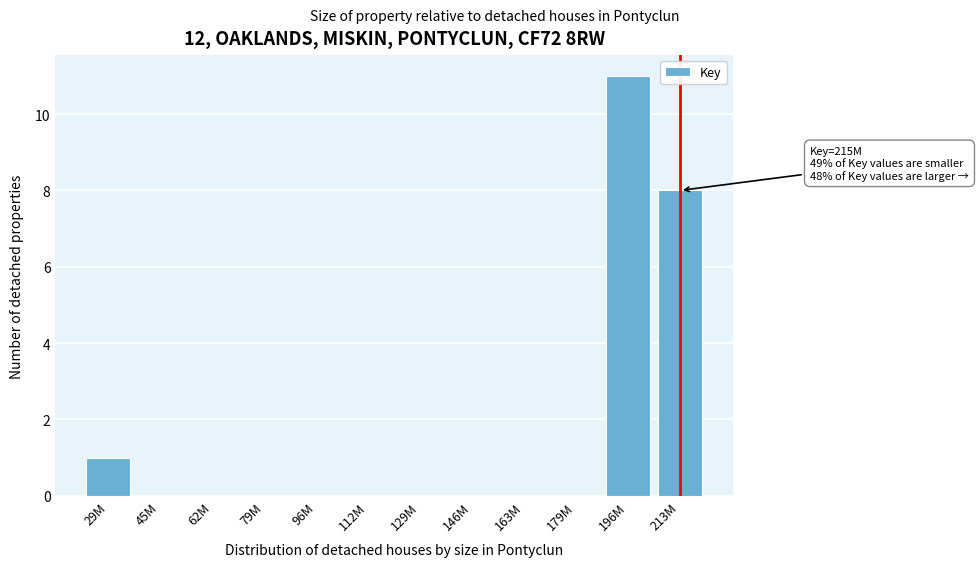

Reading right to left, extract all data points from this chart.

213M=8	196M=11	179M=0	163M=0	146M=0	129M=0	112M=0	96M=0	79M=0	62M=0	45M=0	29M=1